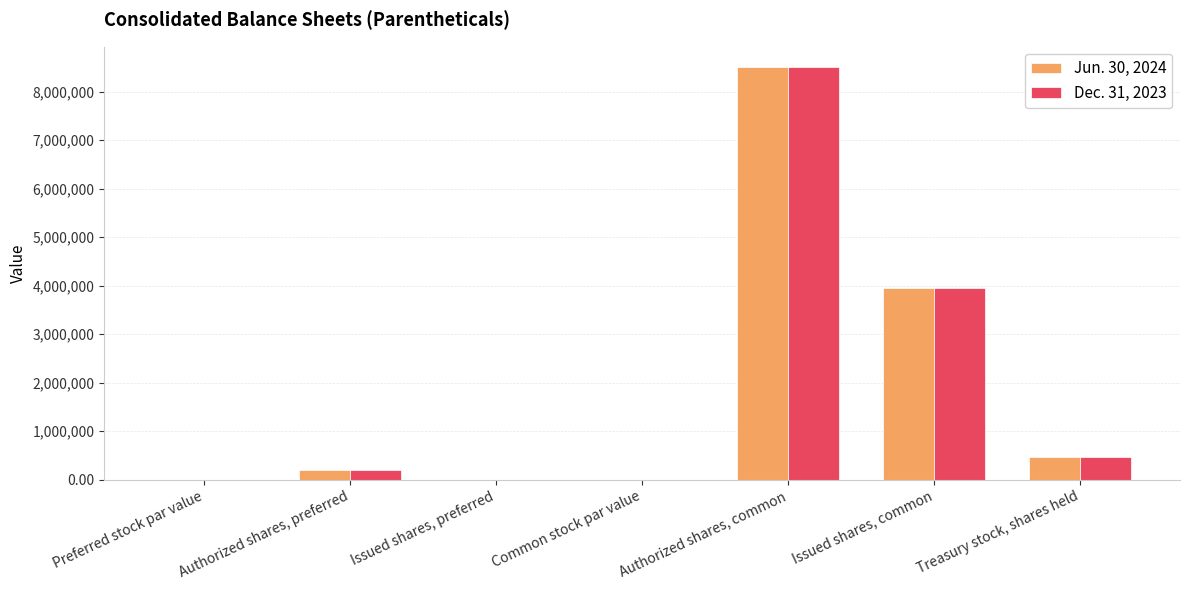

What is the total value across all series at Issued shares, common?

7914270.0